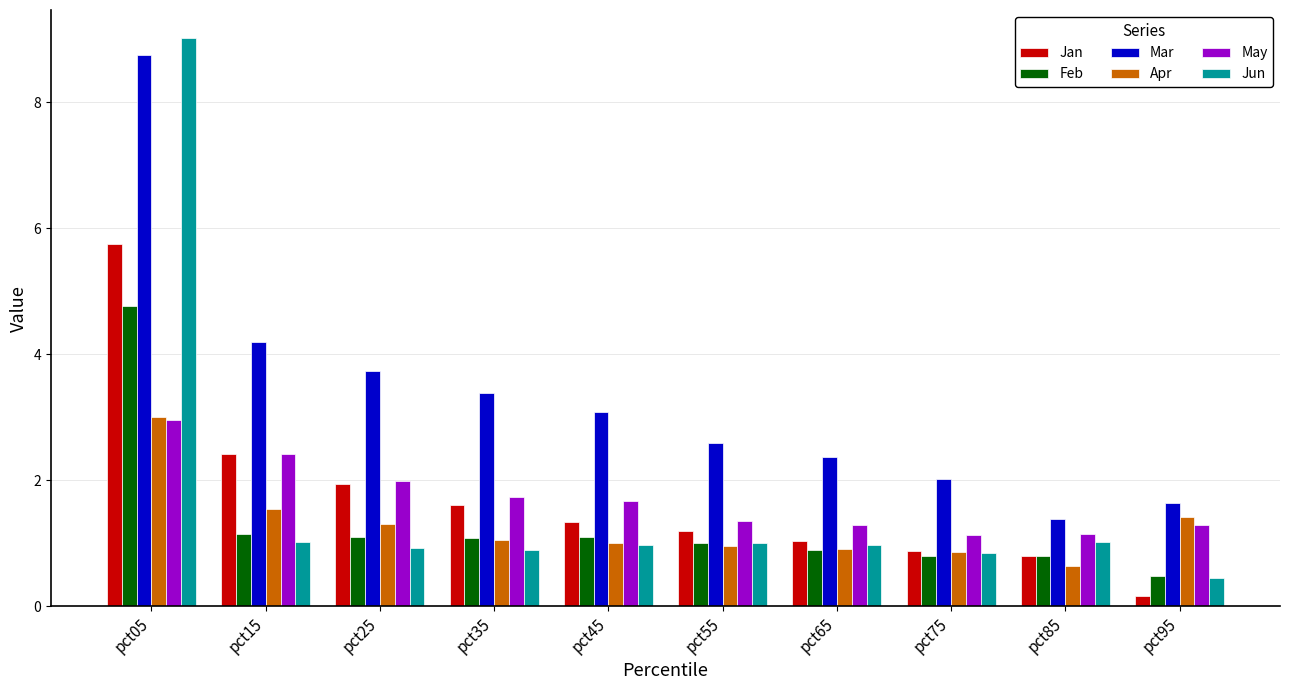

Where is Mar nearest to the value 5?

pct15